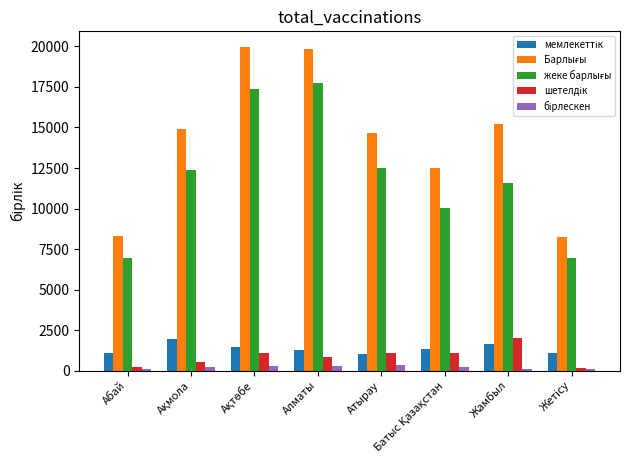

What is the difference between the highest and lowest values at Алматы?

19562